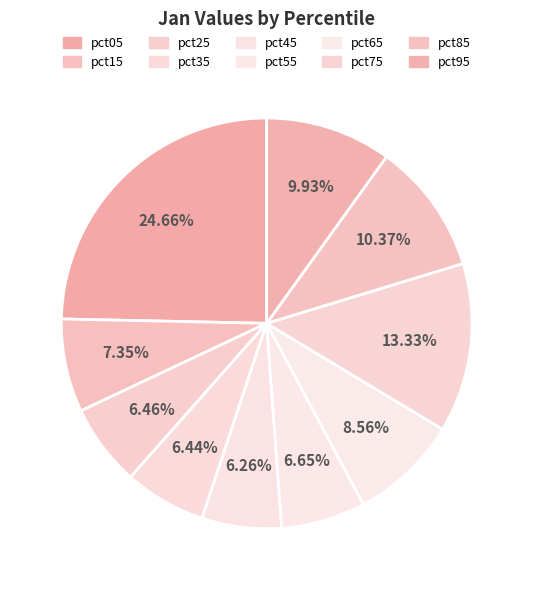

What portion of the pie excludes pct05?

75.3%